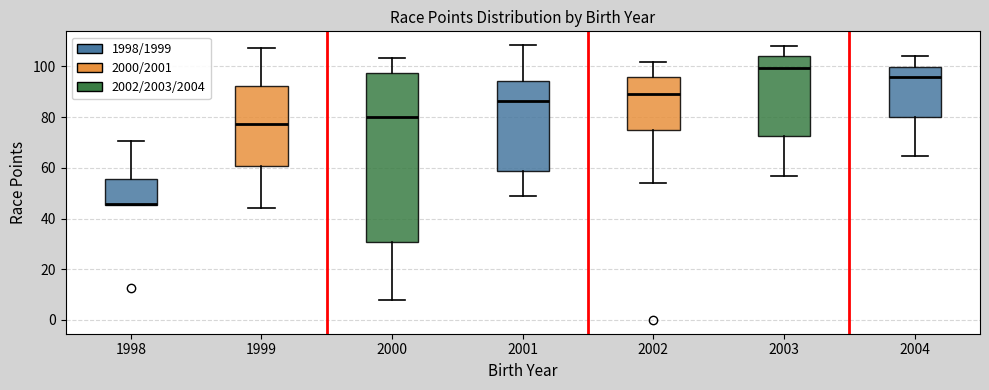

Reading left to right, read every box against the y-axis: the position of its median line, the range the box covers, and the ends of its whiskers. The values are not printed on the chart, so give them approximately, as read against the axis.

1998: median 46, box 46 to 56, whiskers 46 to 70
1999: median 78, box 60 to 92, whiskers 44 to 108
2000: median 80, box 30 to 98, whiskers 8 to 104
2001: median 86, box 58 to 94, whiskers 50 to 108
2002: median 90, box 76 to 96, whiskers 54 to 102
2003: median 100, box 72 to 104, whiskers 56 to 108
2004: median 96, box 80 to 100, whiskers 64 to 104